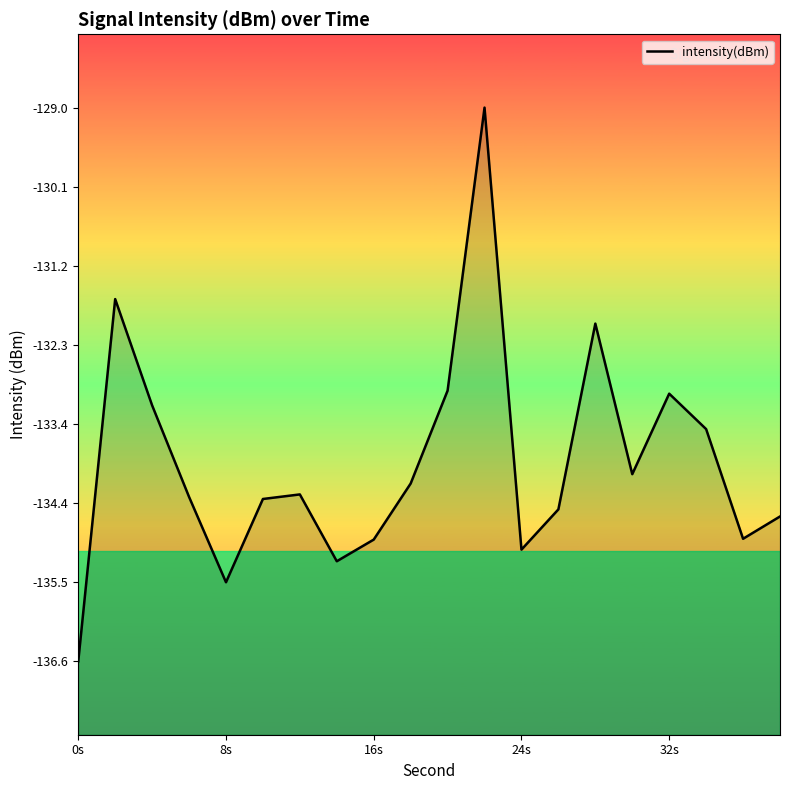

What is the smallest value displayed?

-136.6